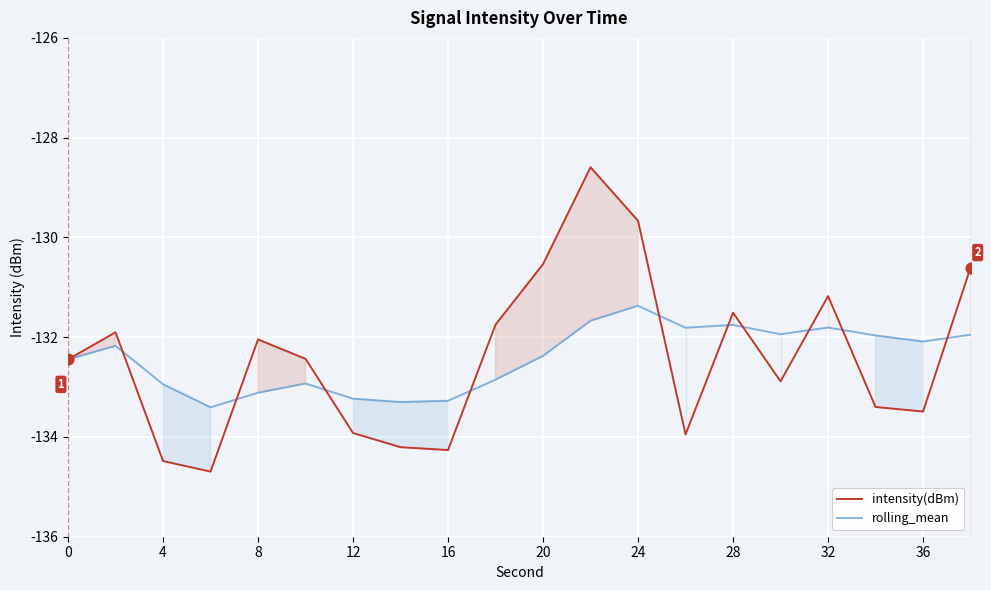

Which series reaches the maximum Y coordinate?

intensity(dBm)